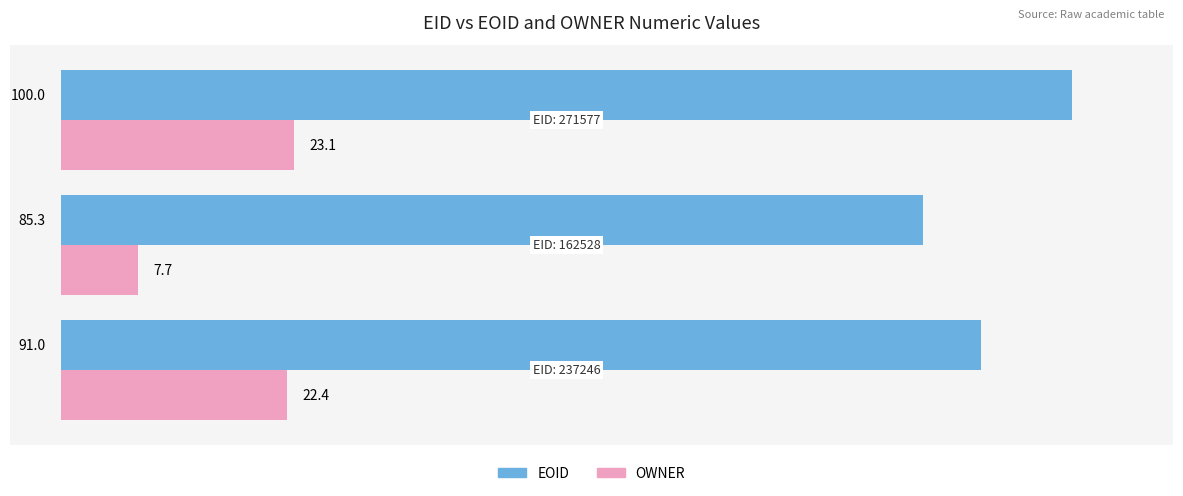

Which series has the largest total across all categories?

EOID